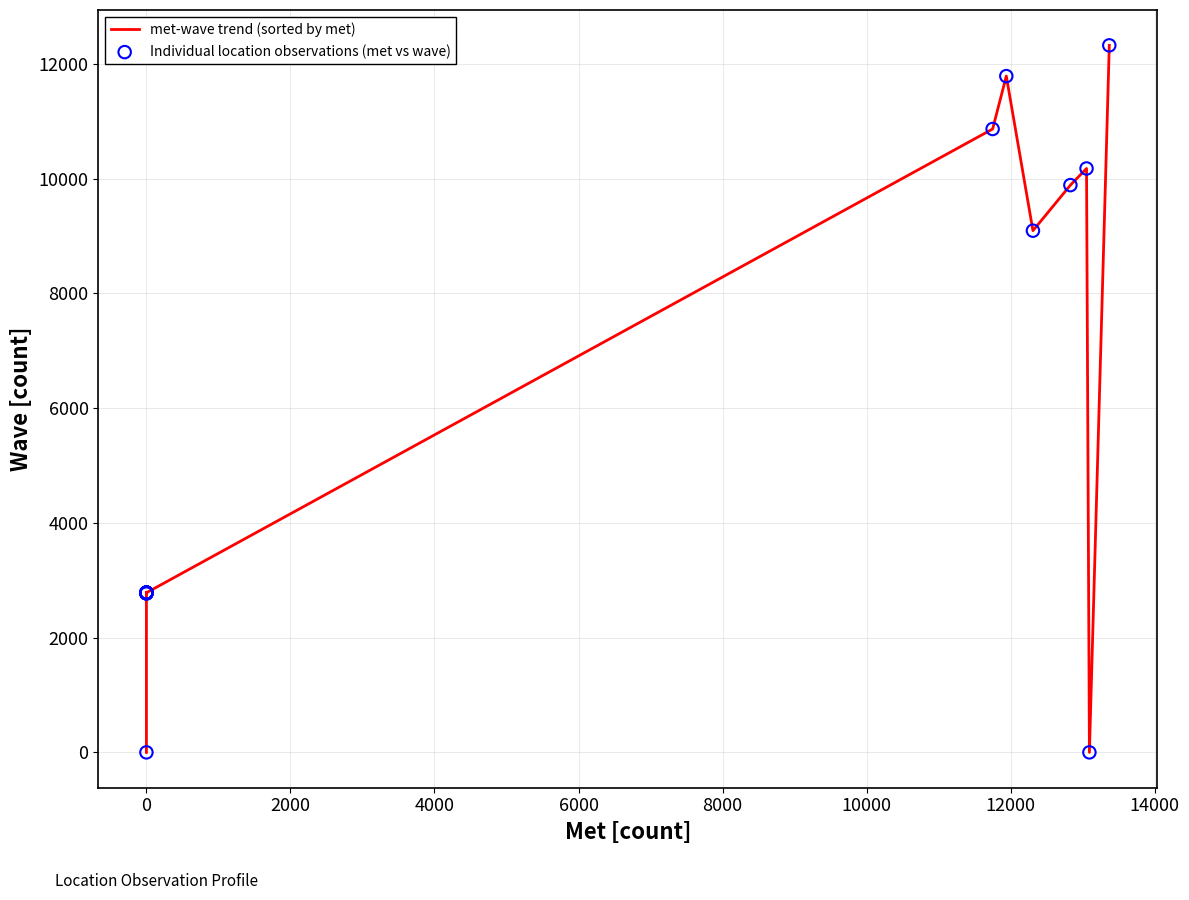

Which series reaches the maximum Y coordinate?

met-wave trend (sorted by met)